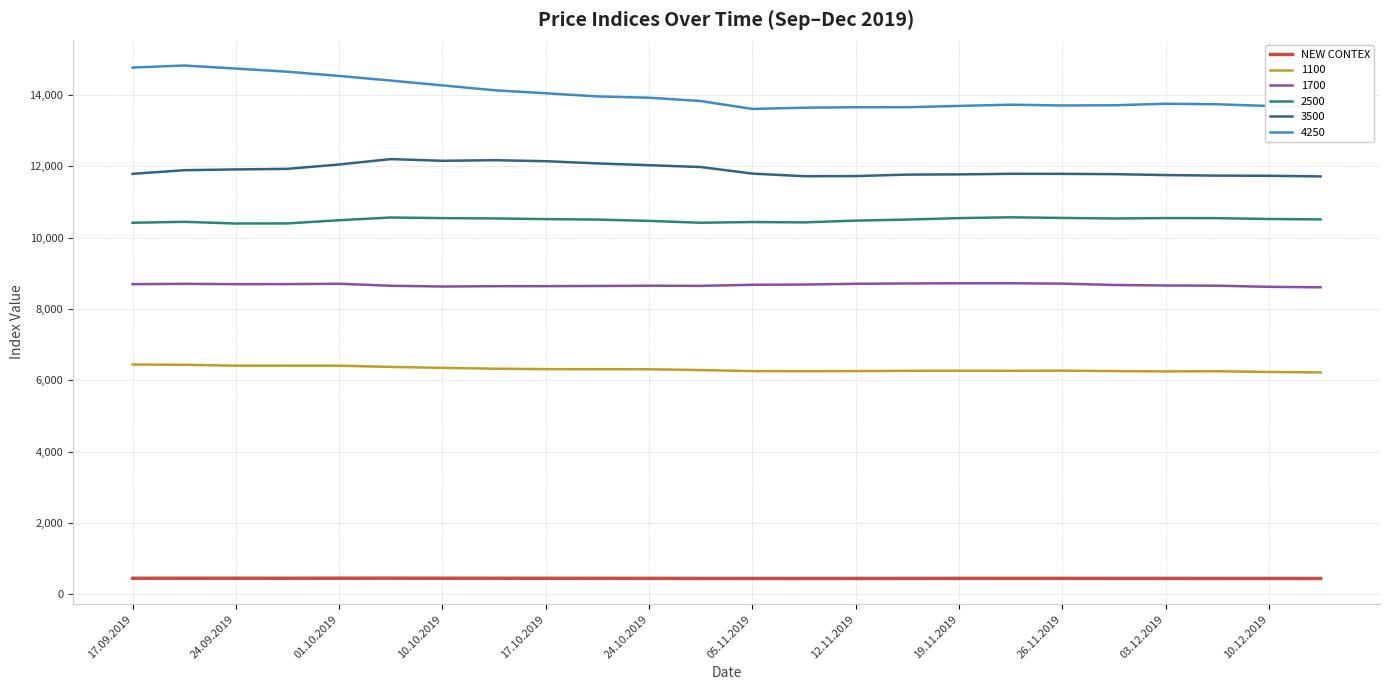

What is the minimum value shown in the chart?

438.2